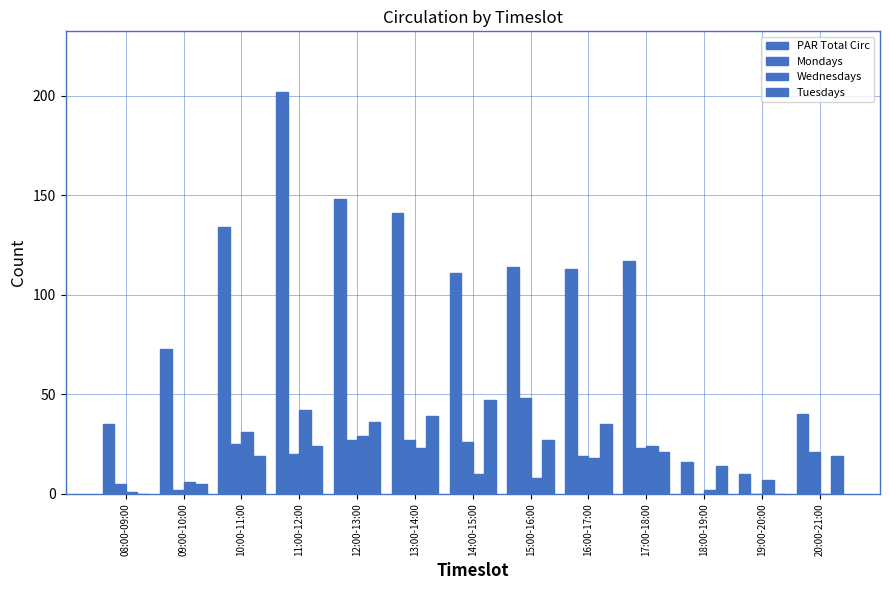

The value of Mondays at 08:00-09:00 is 3. True or false?

False